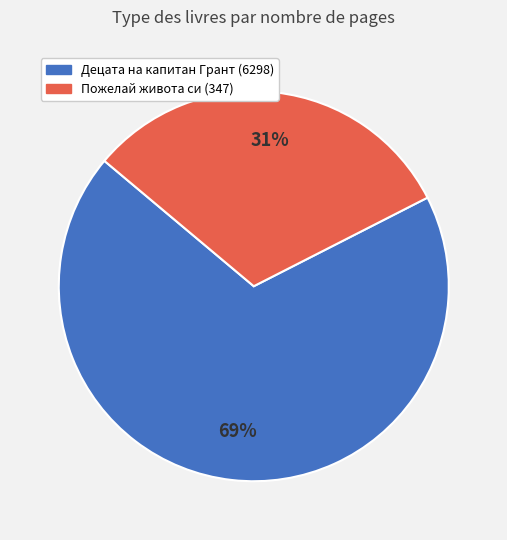

How many segments does this pie chart have?

2